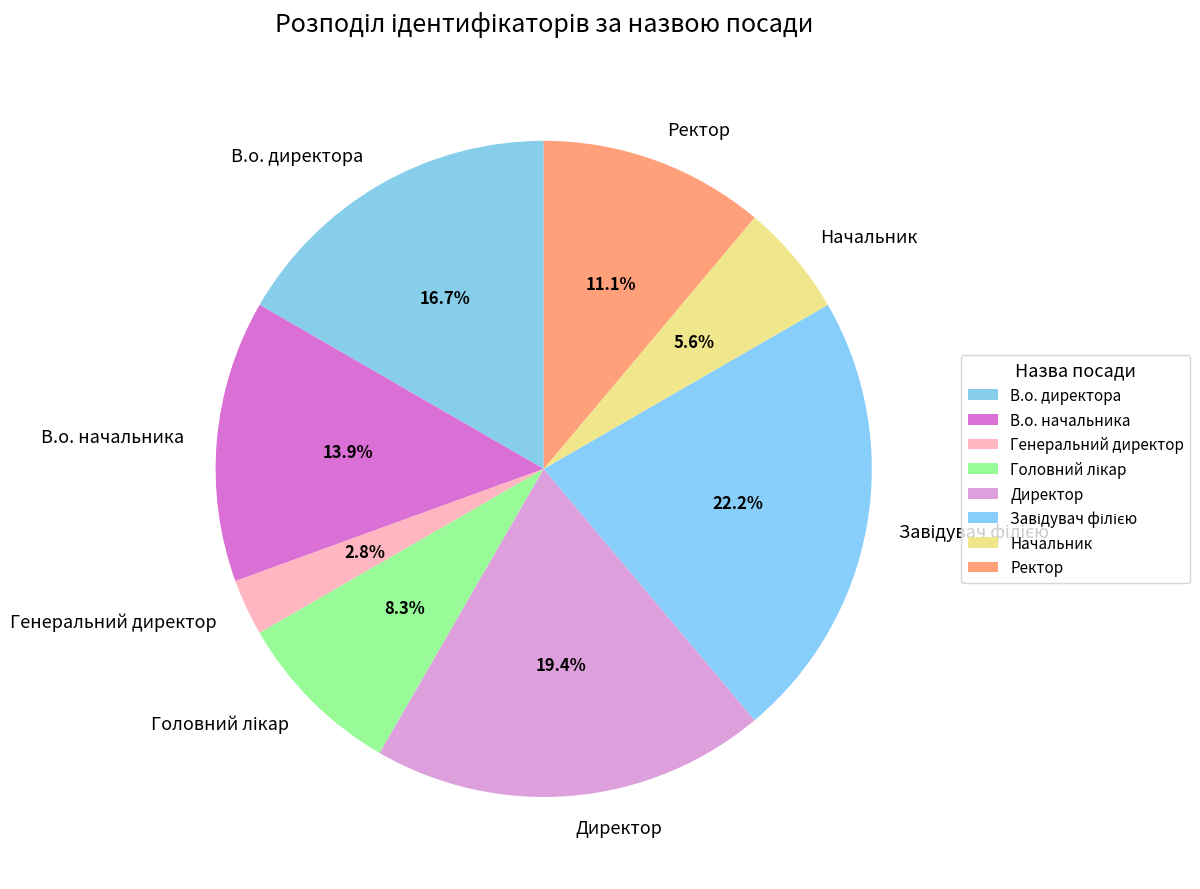

How many segments does this pie chart have?

8